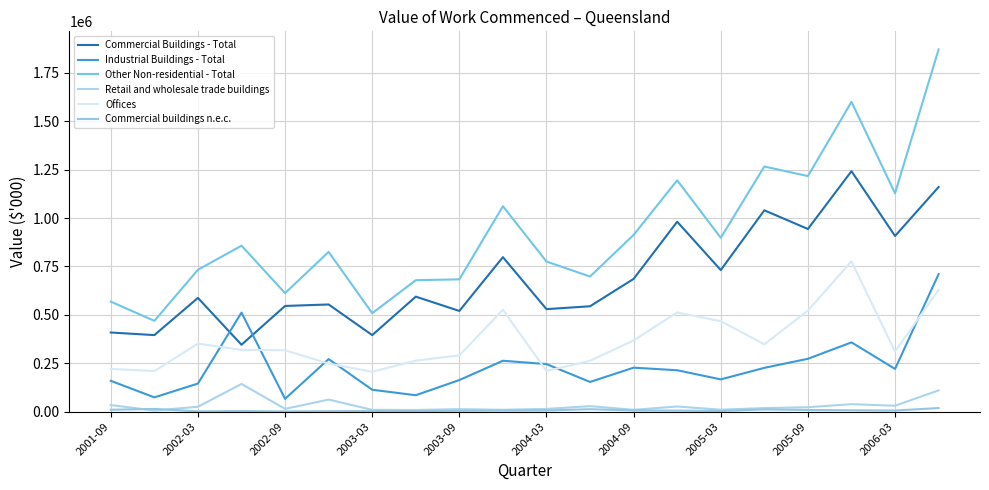

List the series in order of their peak value, highest first.

Other Non-residential - Total, Commercial Buildings - Total, Offices, Industrial Buildings - Total, Retail and wholesale trade buildings, Commercial buildings n.e.c.